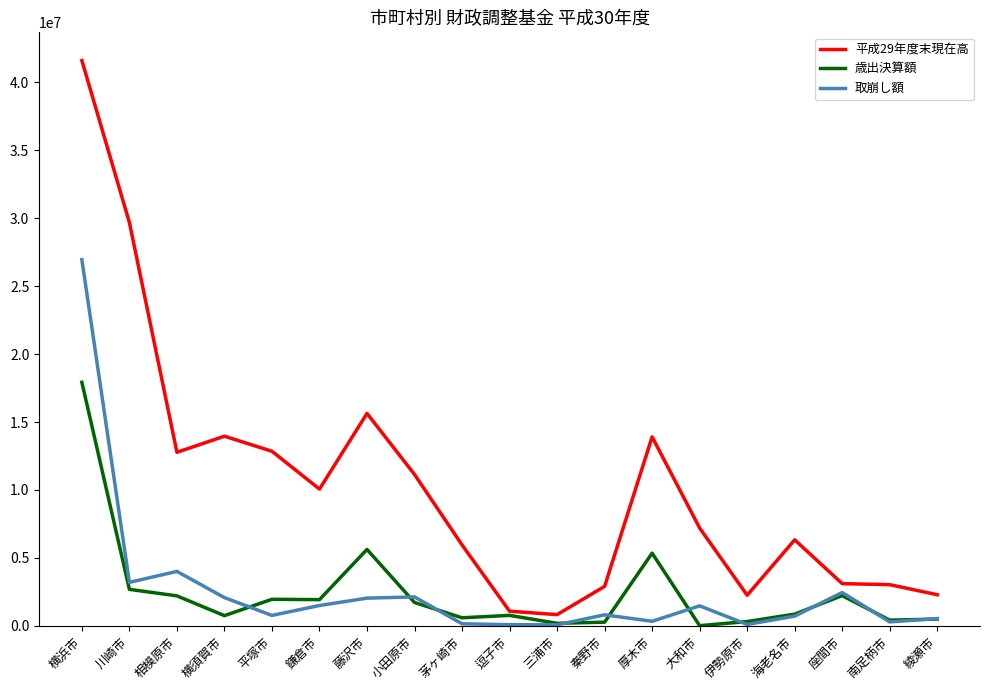

The 取崩し額 series shows 1856495 at 川崎市. True or false?

False